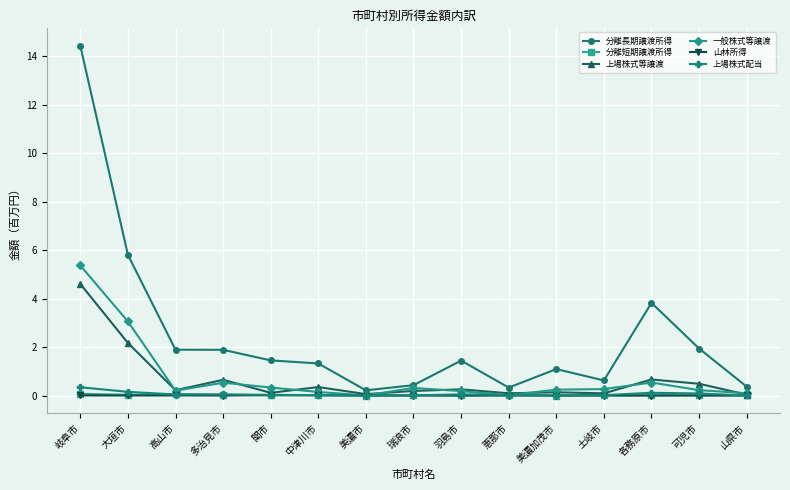

What is the label of the 14th point from the right?

大垣市